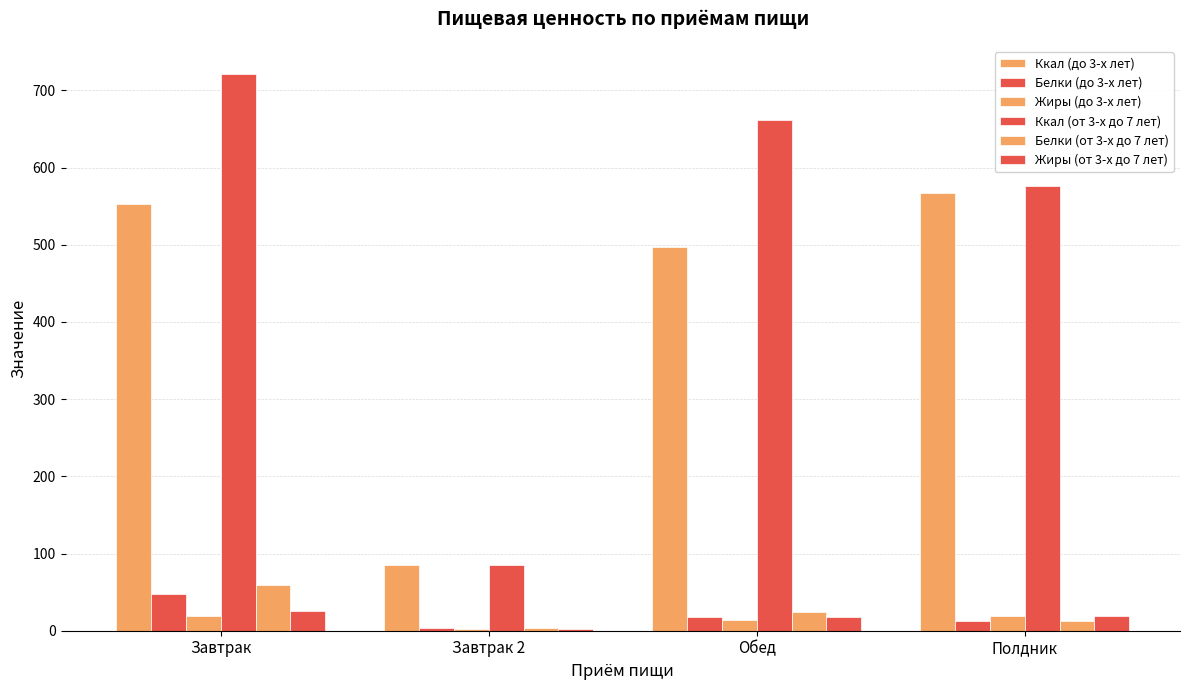

Are the bars grouped side by side (vs. stacked)?

Yes